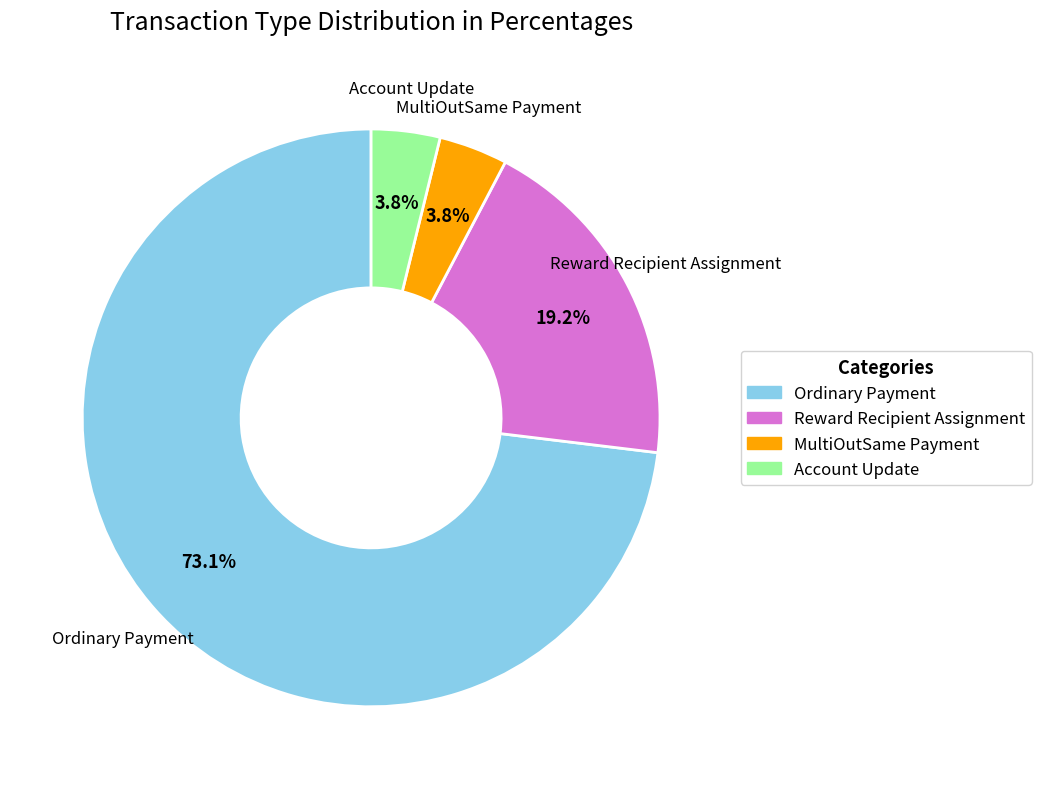

The Account Update slice represents 14% of the pie. True or false?

False